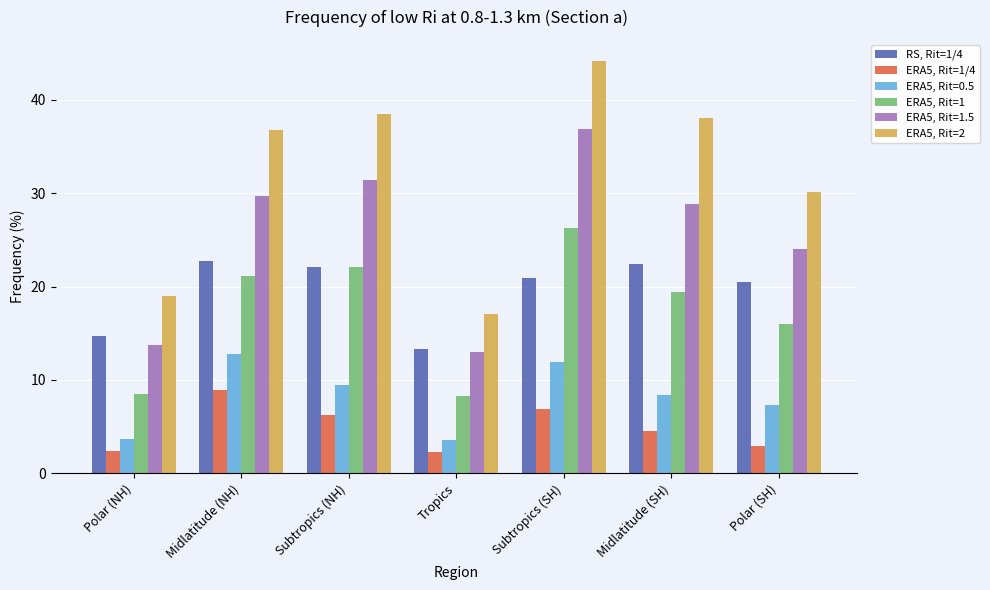

At which label is RS, Rit=1/4 closest to 18?

Polar (SH)